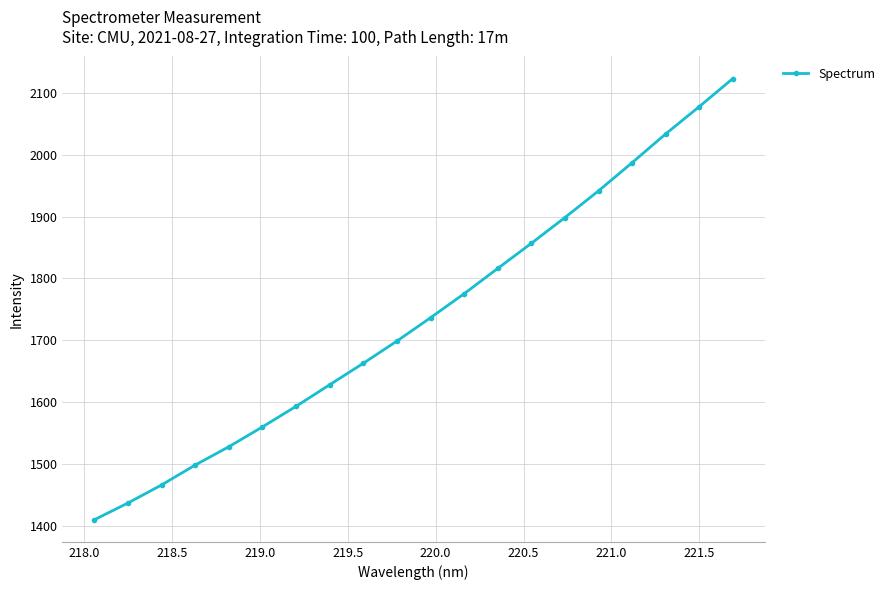

Reading left to right, what are all the values shown in this chart?

1409.7	1436.8	1466.0	1498.3	1527.8	1559.9	1593.2	1628.1	1662.8	1698.7	1736.5	1775.3	1816.2	1856.8	1898.5	1941.6	1987.2	2033.7	2078.0	2123.3